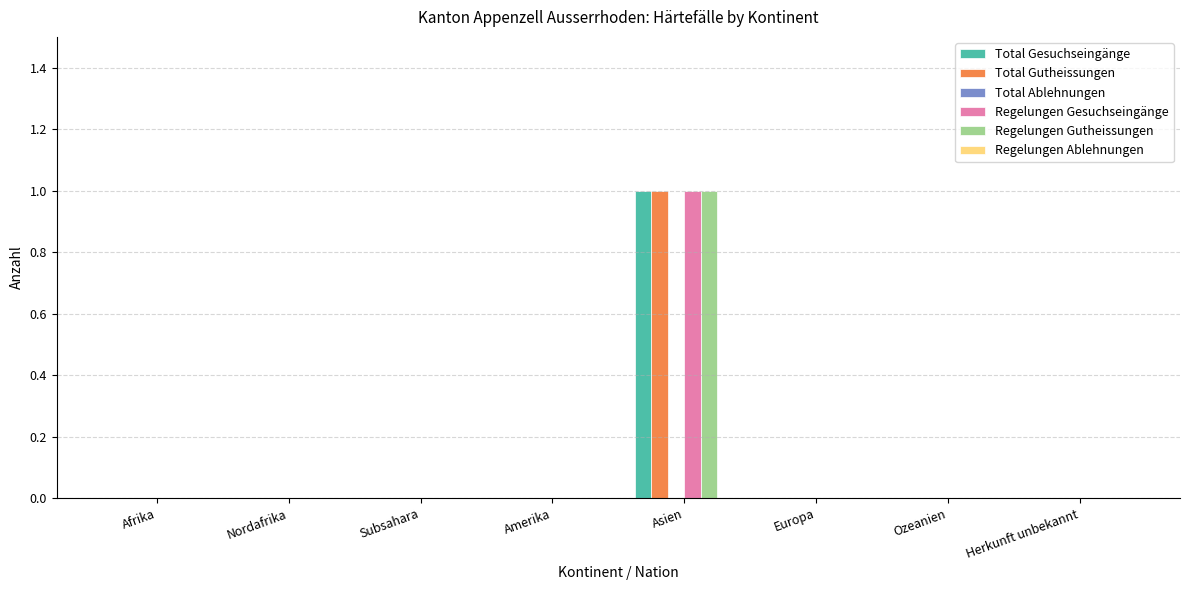

What is the difference between the Regelungen Gesuchseingänge values at Asien and Nordafrika?

1